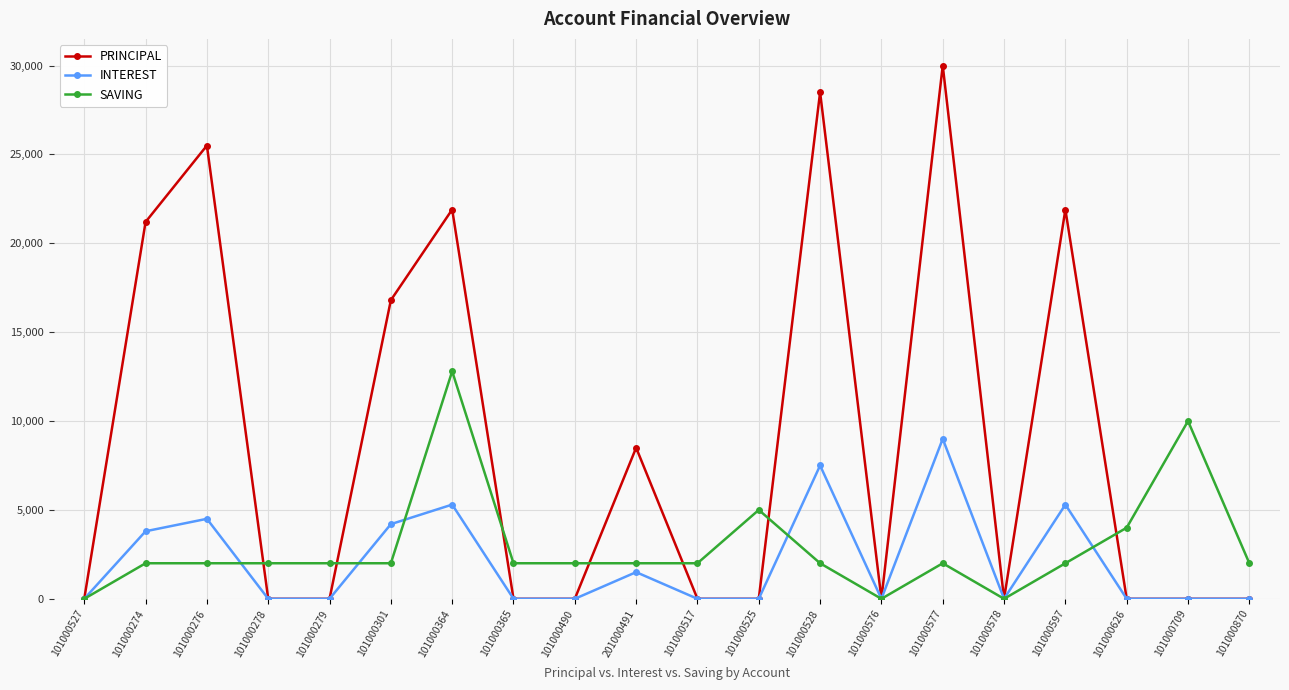

What is the difference between the SAVING values at 101000517 and 101000578?

2000